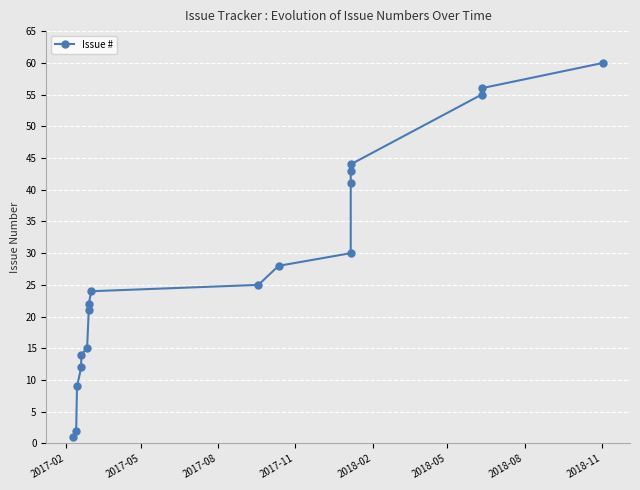

Is this an area chart (filled region under the line)?

No